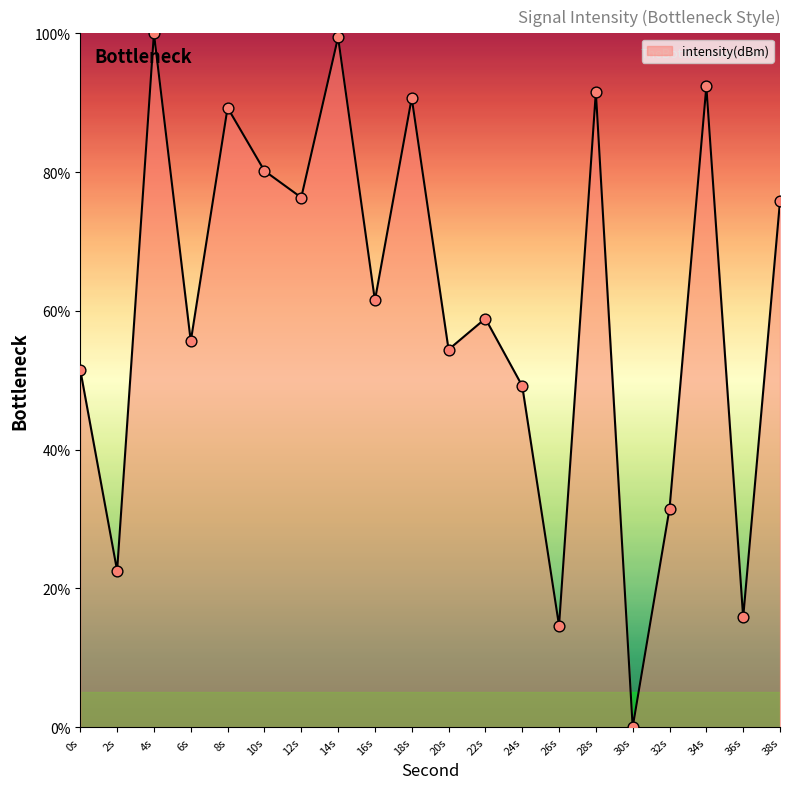

What is the ratio of the value at 18s to the value at 10s?

1.1